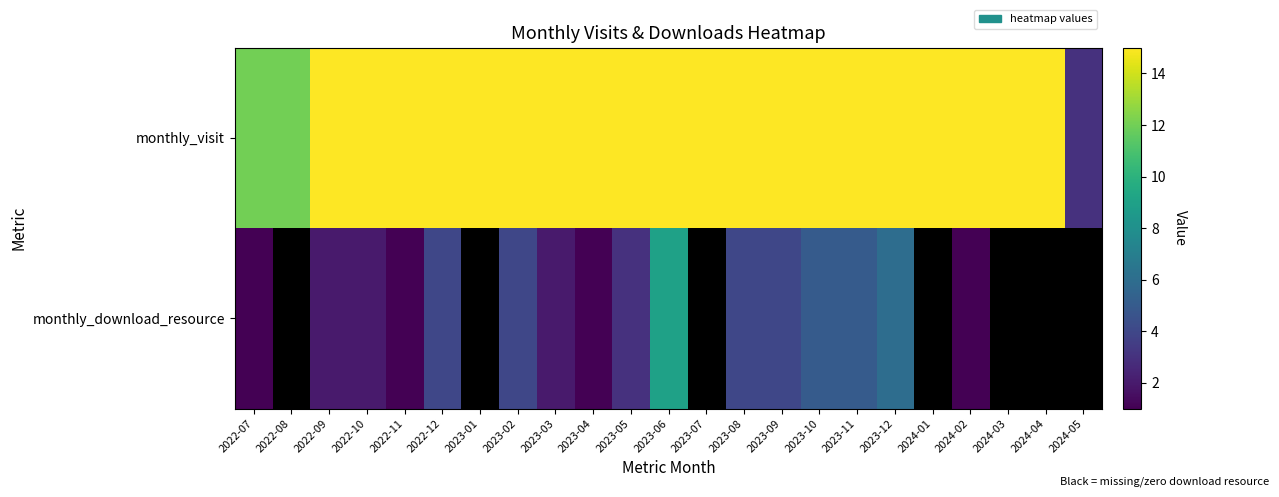

At which label does monthly_download_resource reach its minimum?

2022-07